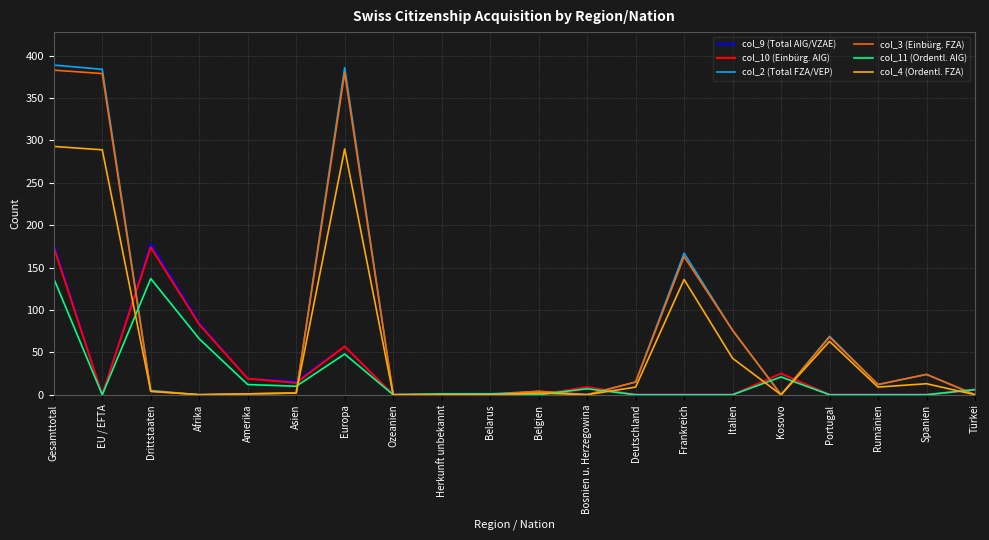

Does the chart have visible grid lines?

Yes